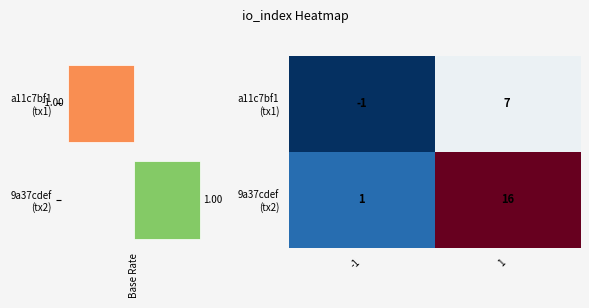

The 9a37cdef (tx2) series shows 1 at -1. True or false?

False